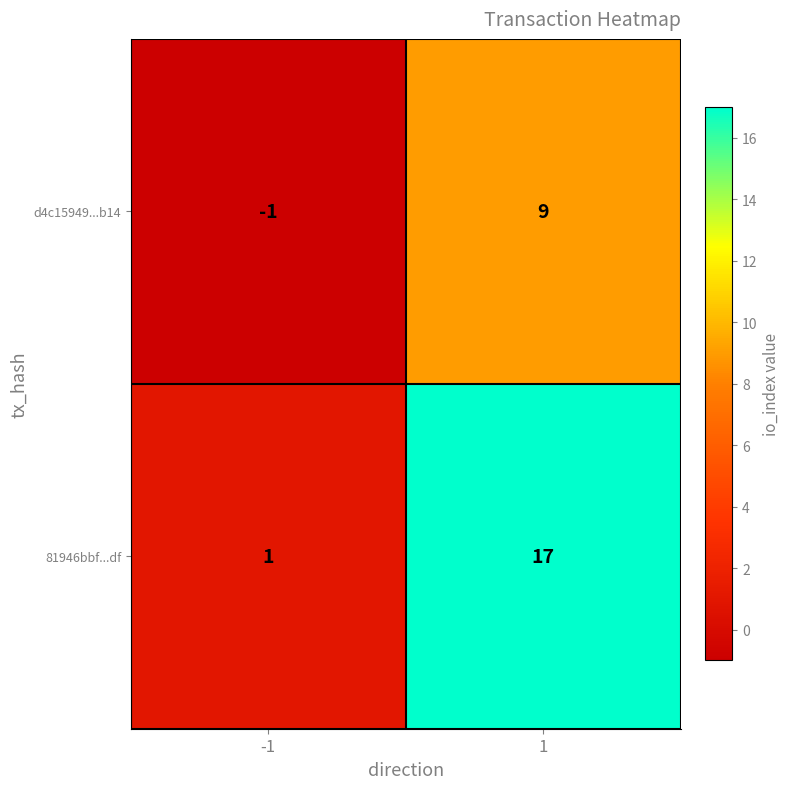

What is the sum of the d4c15949...b14 values at 1 and -1?

8